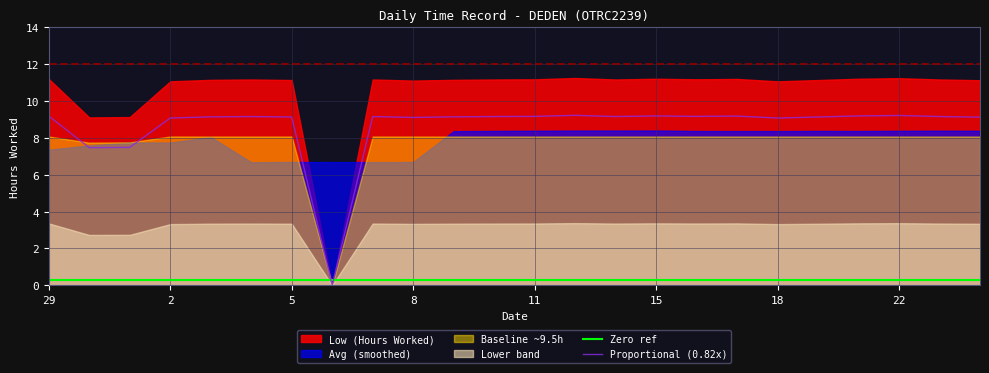

How many data points in Proportional (0.82x) are above 9?

21